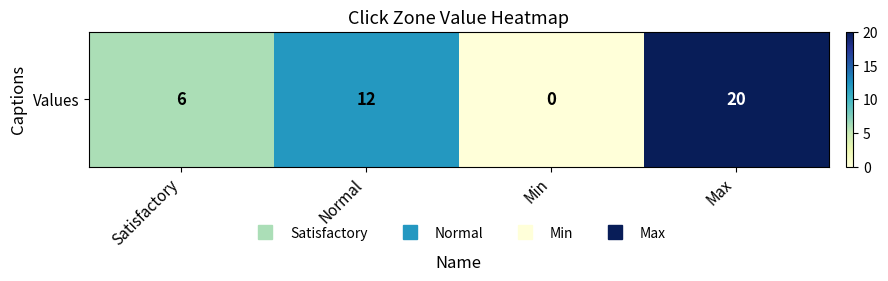

Where is the data nearest to the value 10?

Normal